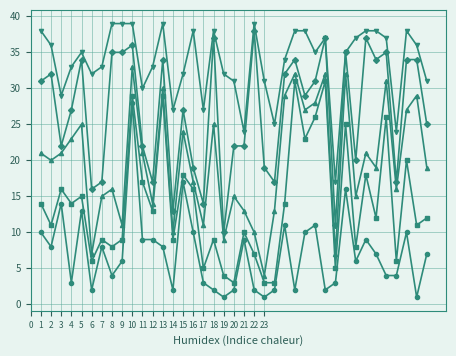

What is the greatest value displayed?

39